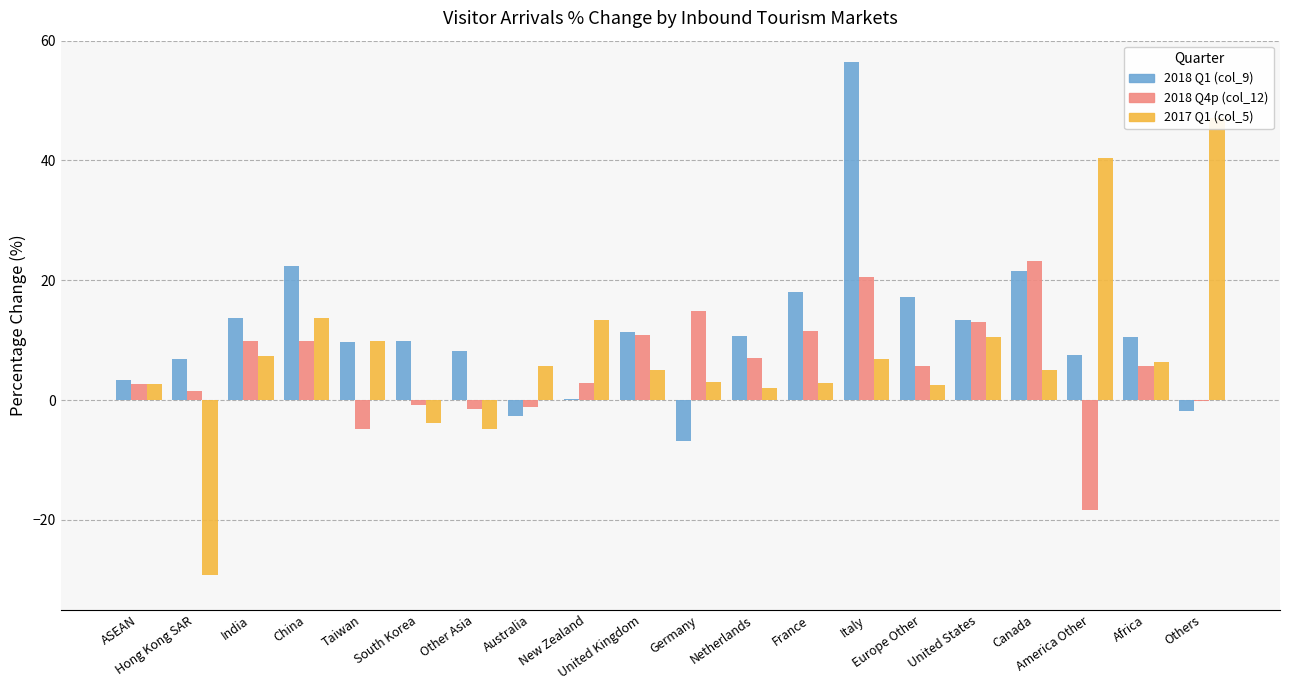

What is the spread (max minus min) of values at Taiwan?

14.7